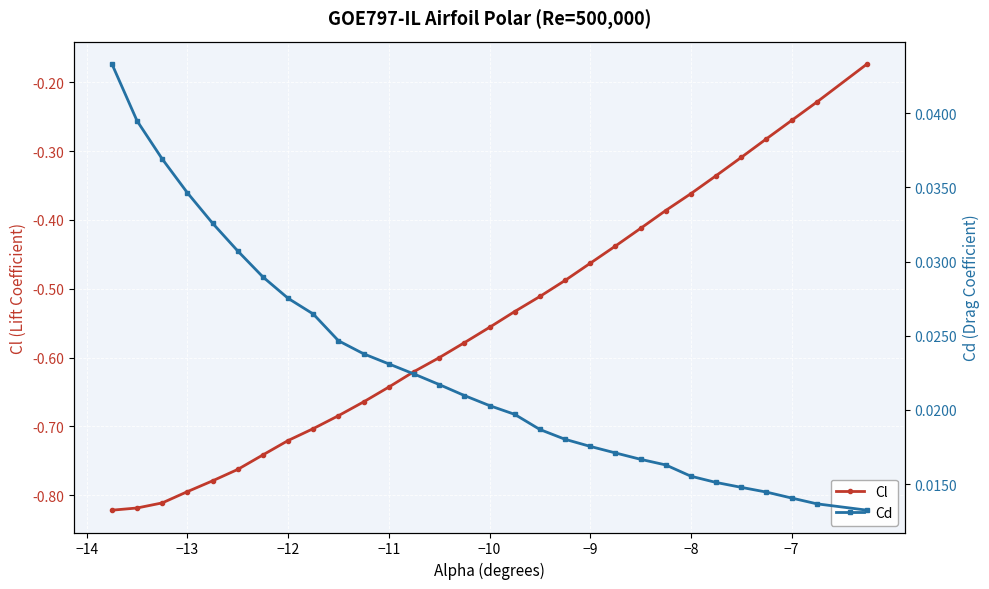

The value of Cl at −13 is -0.8. True or false?

True